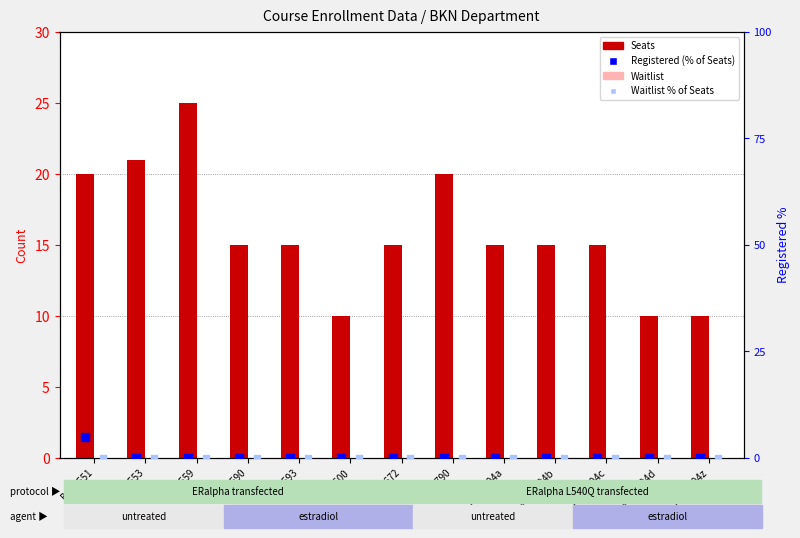

At how many categories does at least one series exceed 6?

13